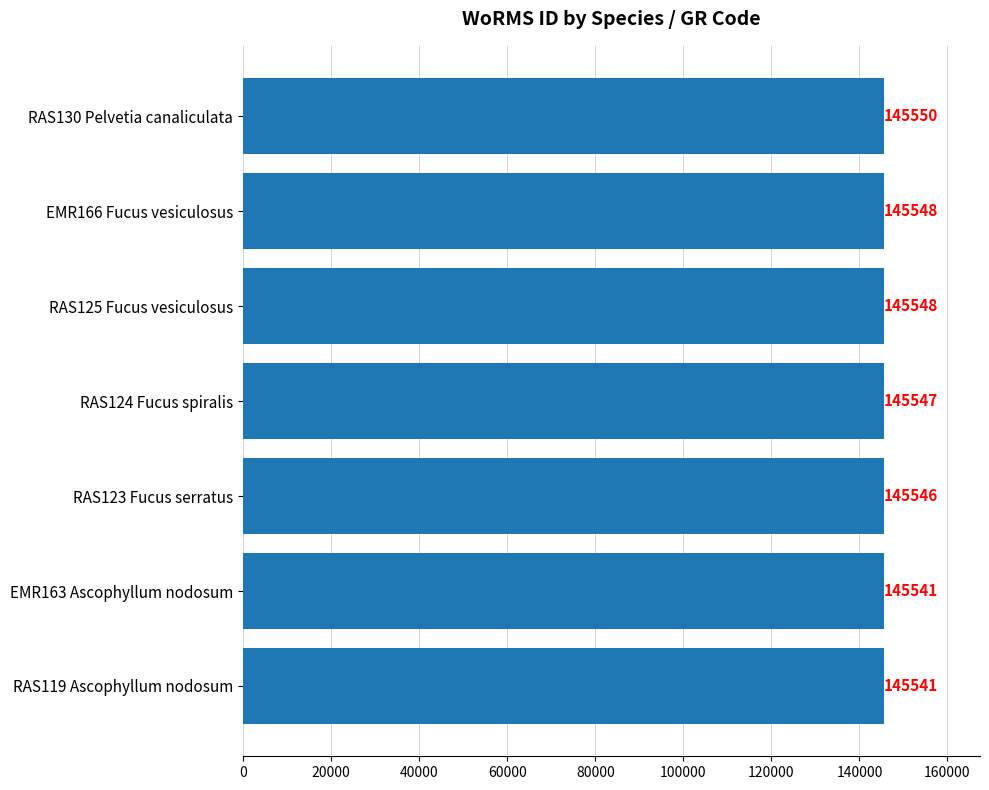

What is the label of the 1st bar from the top?

RAS130 Pelvetia canaliculata